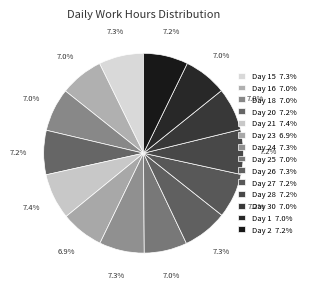

Which slice is the largest?

Day 21